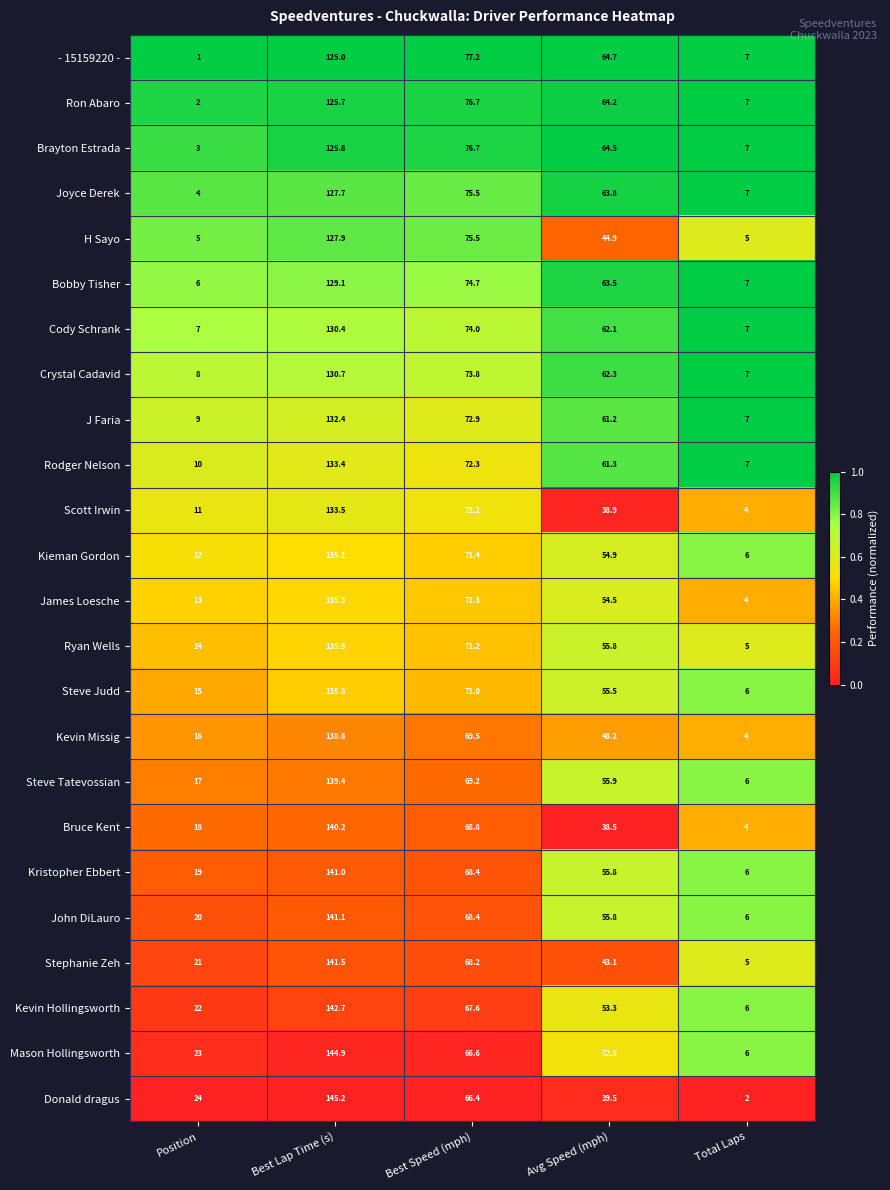

At which label does Scott Irwin first exceed 38?

Best Lap Time (s)